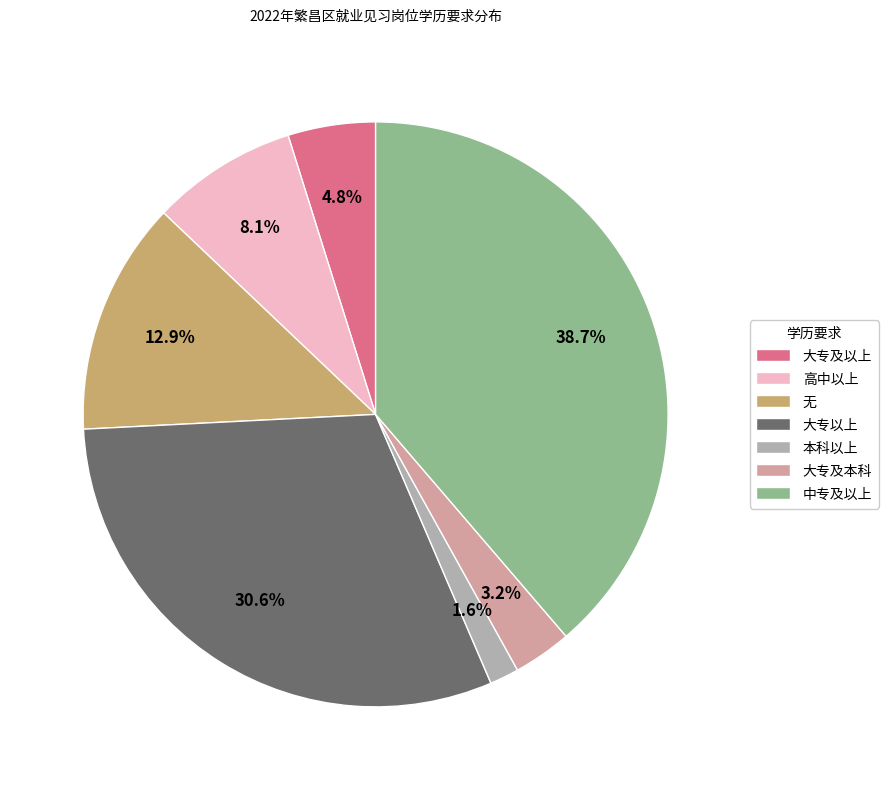

Is 大专及以上 the majority of the pie?

No